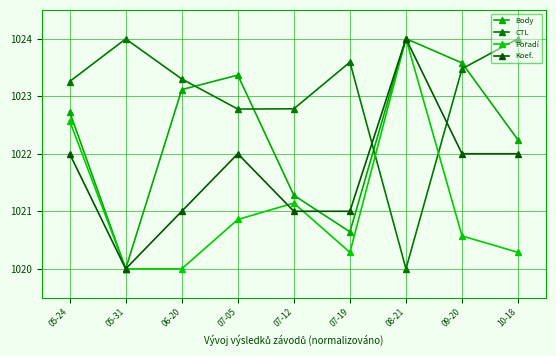

Which series ends up on top after the final intersection of Body and CTL?

CTL